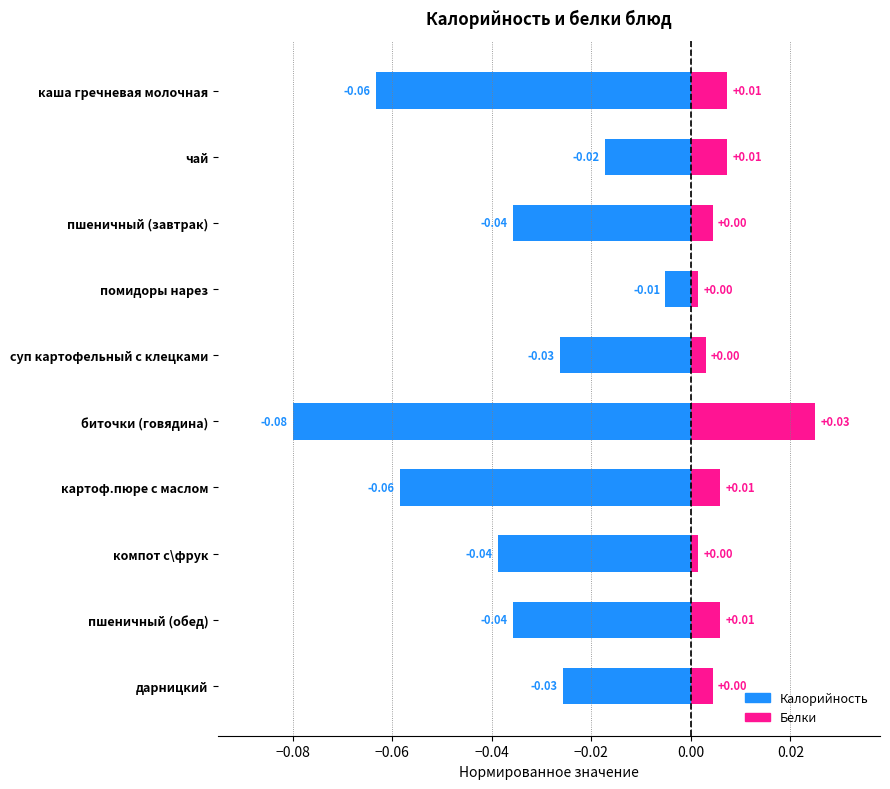

What is the total value across all series at биточки (говядина)?

-0.1